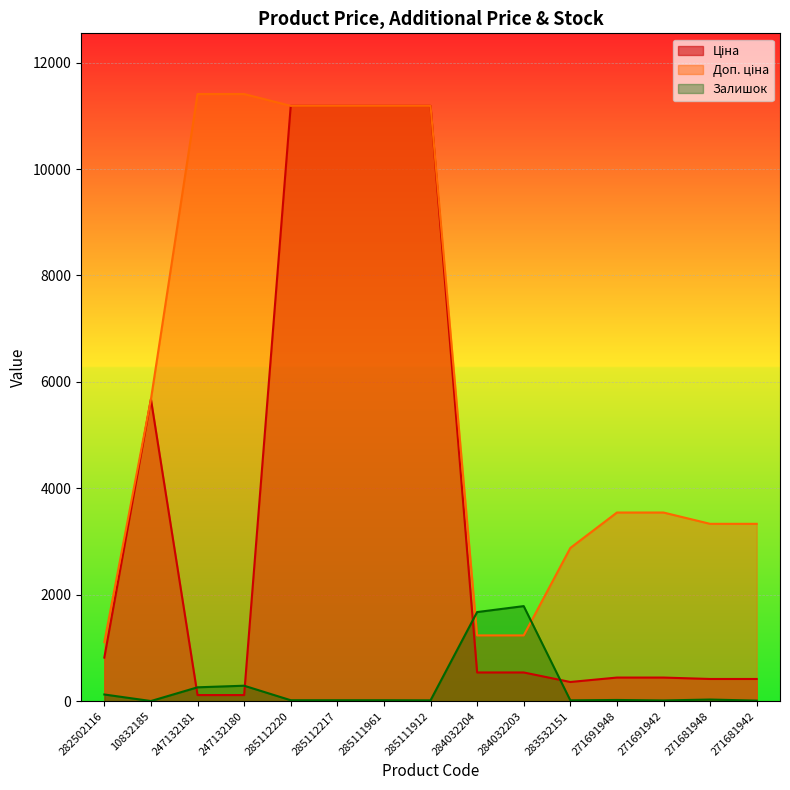

Reading left to right, transcribe all the data shown in this chart.

Ціна: 282502116=818.5	10832185=5673.8	247132181=114.1	247132180=114.1	285112220=11188.2	285112217=11188.2	285111961=11188.2	285111912=11188.2	284032204=539.0	284032203=539.0	283532151=359.9	271691948=443.1	271691942=443.1	271681948=416.6	271681942=416.6
Доп. ціна: 282502116=1109.2	10832185=5673.8	247132181=11410.0	247132180=11410.0	285112220=11188.2	285112217=11188.2	285111961=11188.2	285111912=11188.2	284032204=1235.4	284032203=1235.4	283532151=2878.8	271691948=3545.0	271691942=3545.0	271681948=3332.5	271681942=3332.5
Залишок: 282502116=125.0	10832185=2.0	247132181=260.0	247132180=290.0	285112220=17.0	285112217=17.0	285111961=17.0	285111912=15.0	284032204=1674.0	284032203=1786.0	283532151=15.0	271691948=22.0	271691942=13.0	271681948=30.0	271681942=10.0